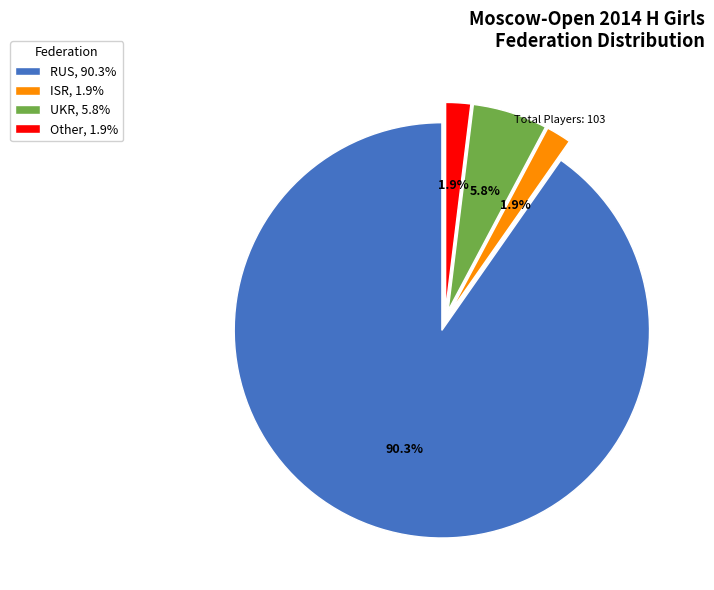

What portion of the pie excludes UKR, 5.8%?

94.2%